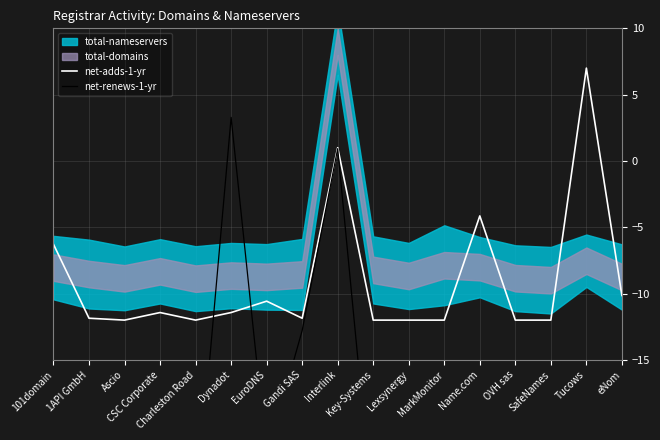

What position from the right is Gandi SAS?

10